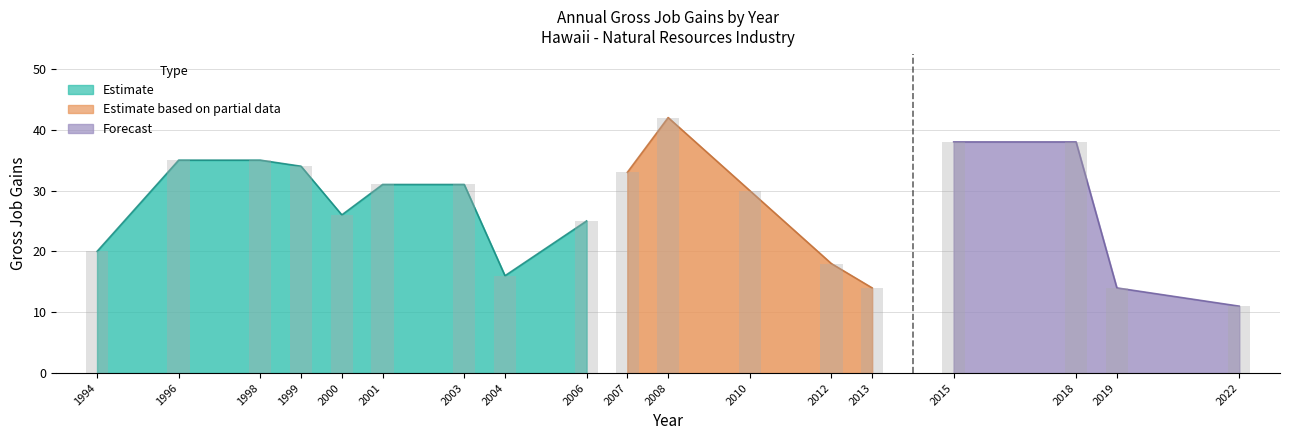

What is the average value?

27